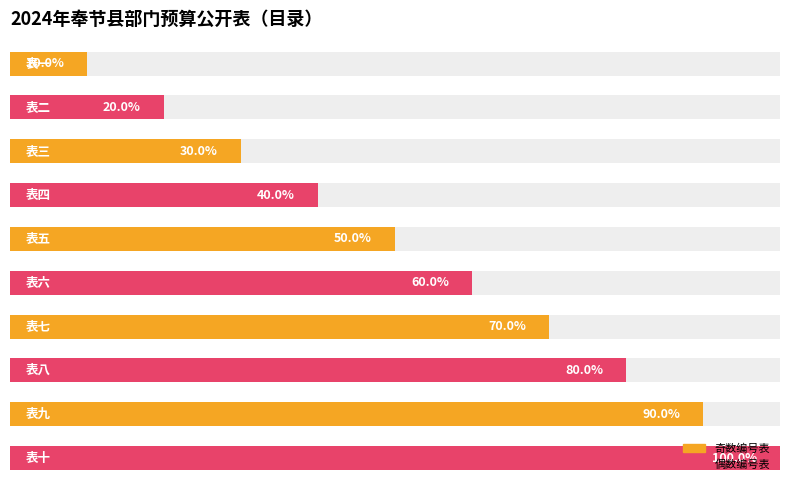

Reading left to right, list all the values displayed in this chart.

10	20	30	40	50	60	70	80	90	100